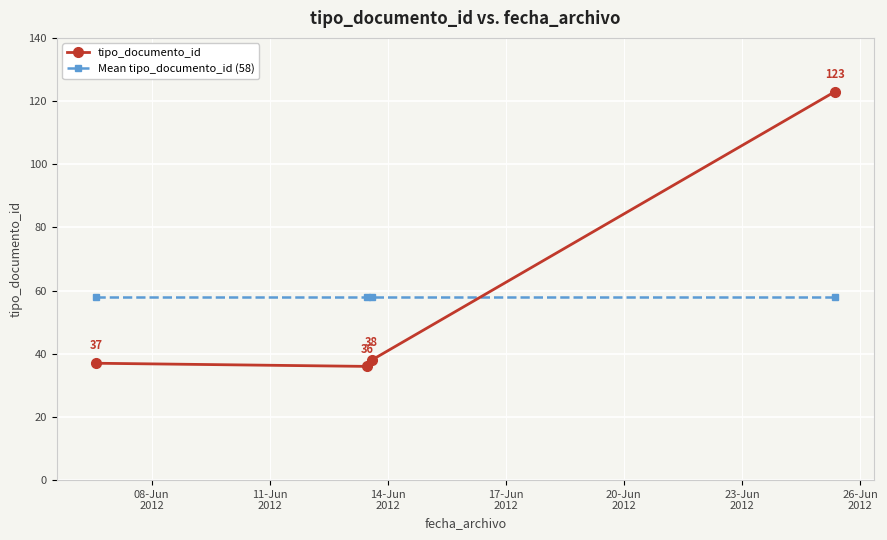

What is the sum of all tipo_documento_id values?

234